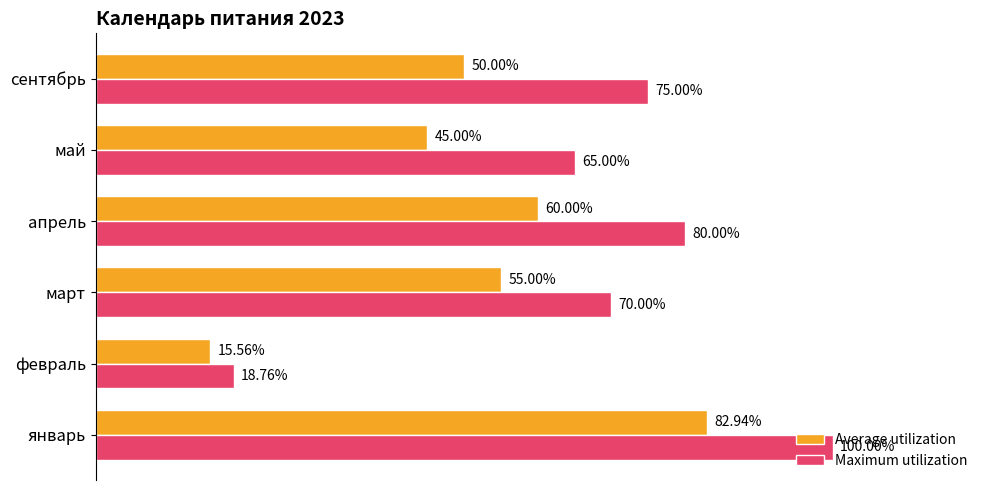

At which label is Maximum utilization closest to 59?

май